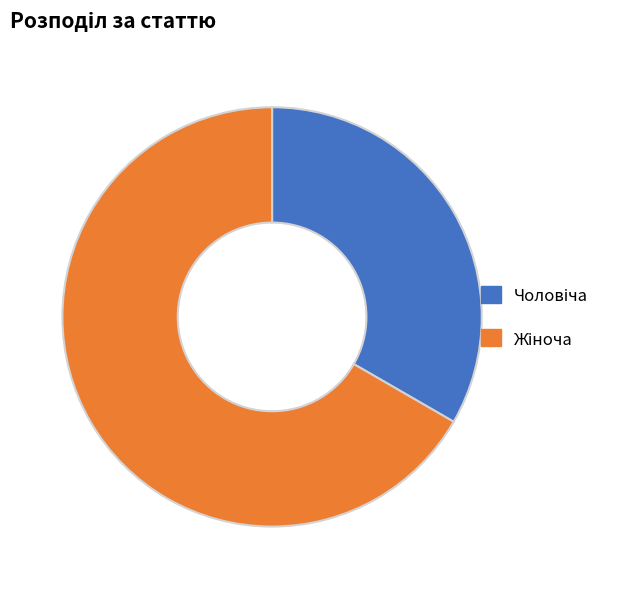

Is there any slice that represents more than half of the pie?

Yes